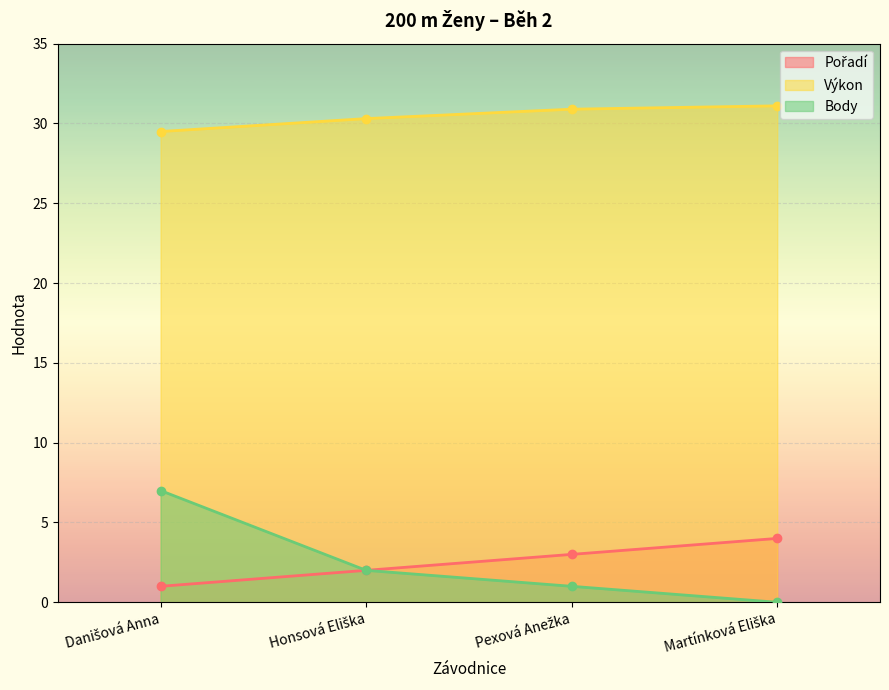

How many data points in Body are less than 2?

2